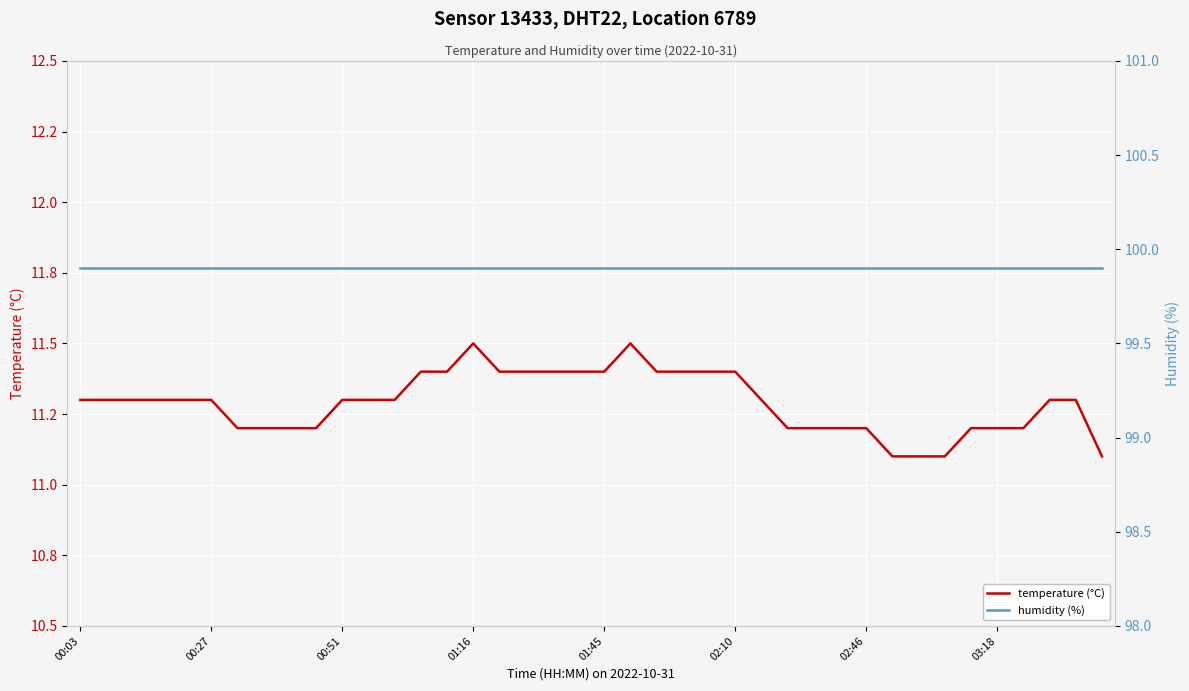

Count the number of categories in the chart.

40